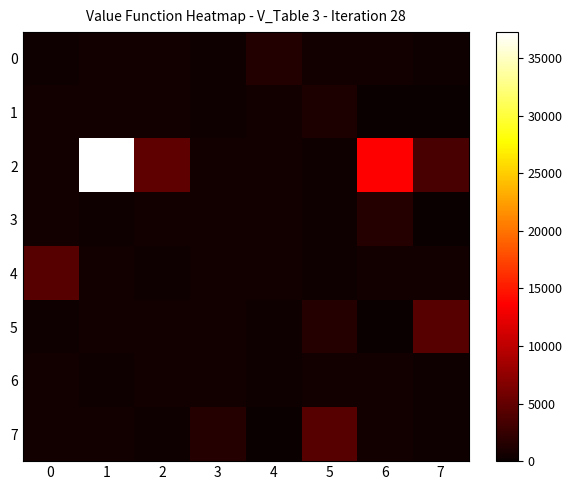

Which category has the highest value across all series?

1